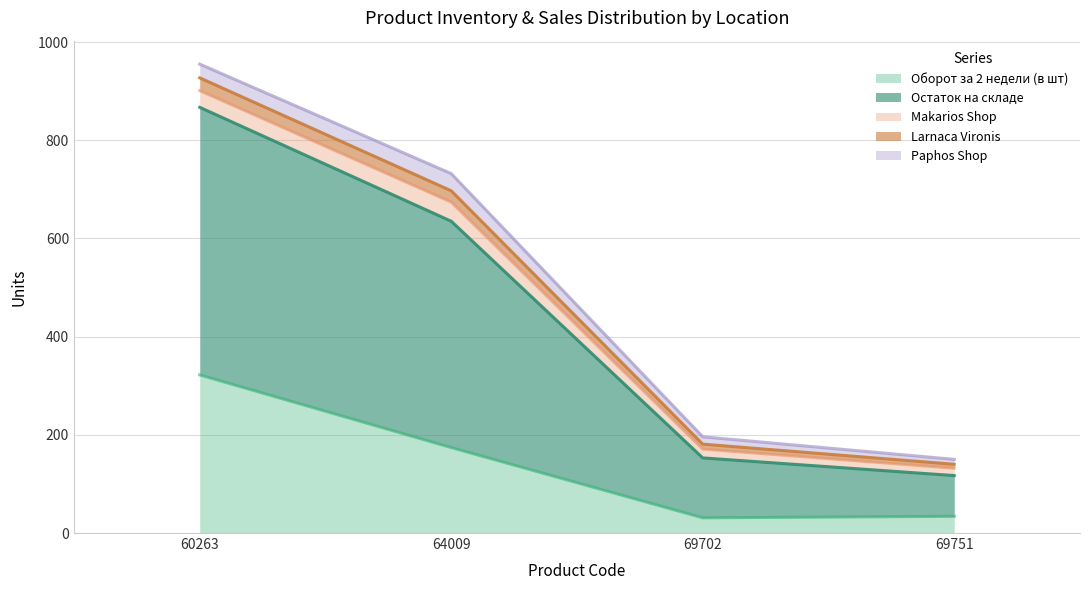

What is the total value across all series at 60263?

955